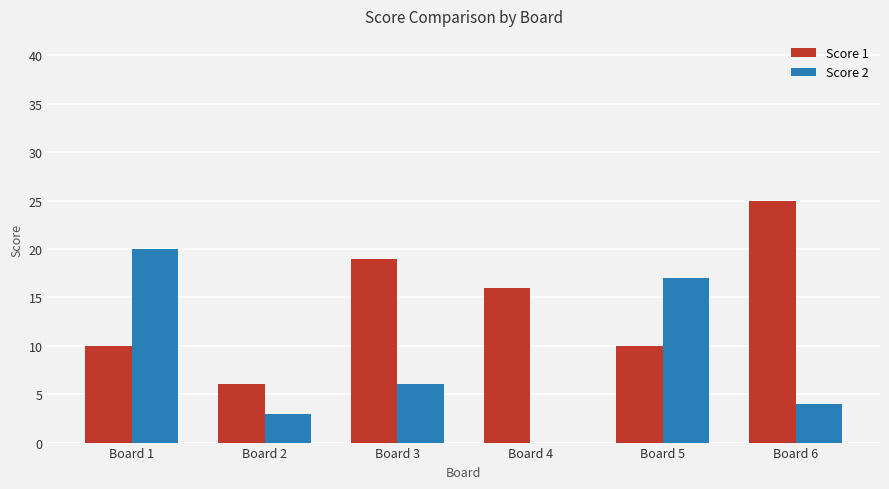

Reading left to right, what are all the values shown in this chart?

Score 1: Board 1=10	Board 2=6	Board 3=19	Board 4=16	Board 5=10	Board 6=25
Score 2: Board 1=20	Board 2=3	Board 3=6	Board 4=0	Board 5=17	Board 6=4